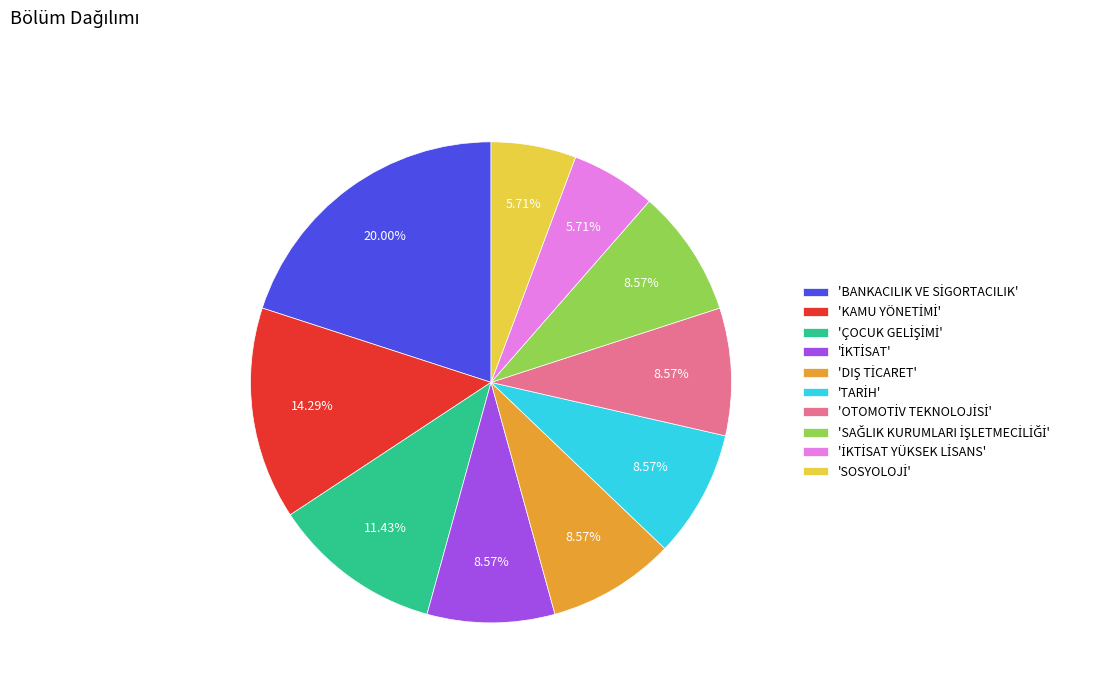

Is there a majority slice in this chart?

No